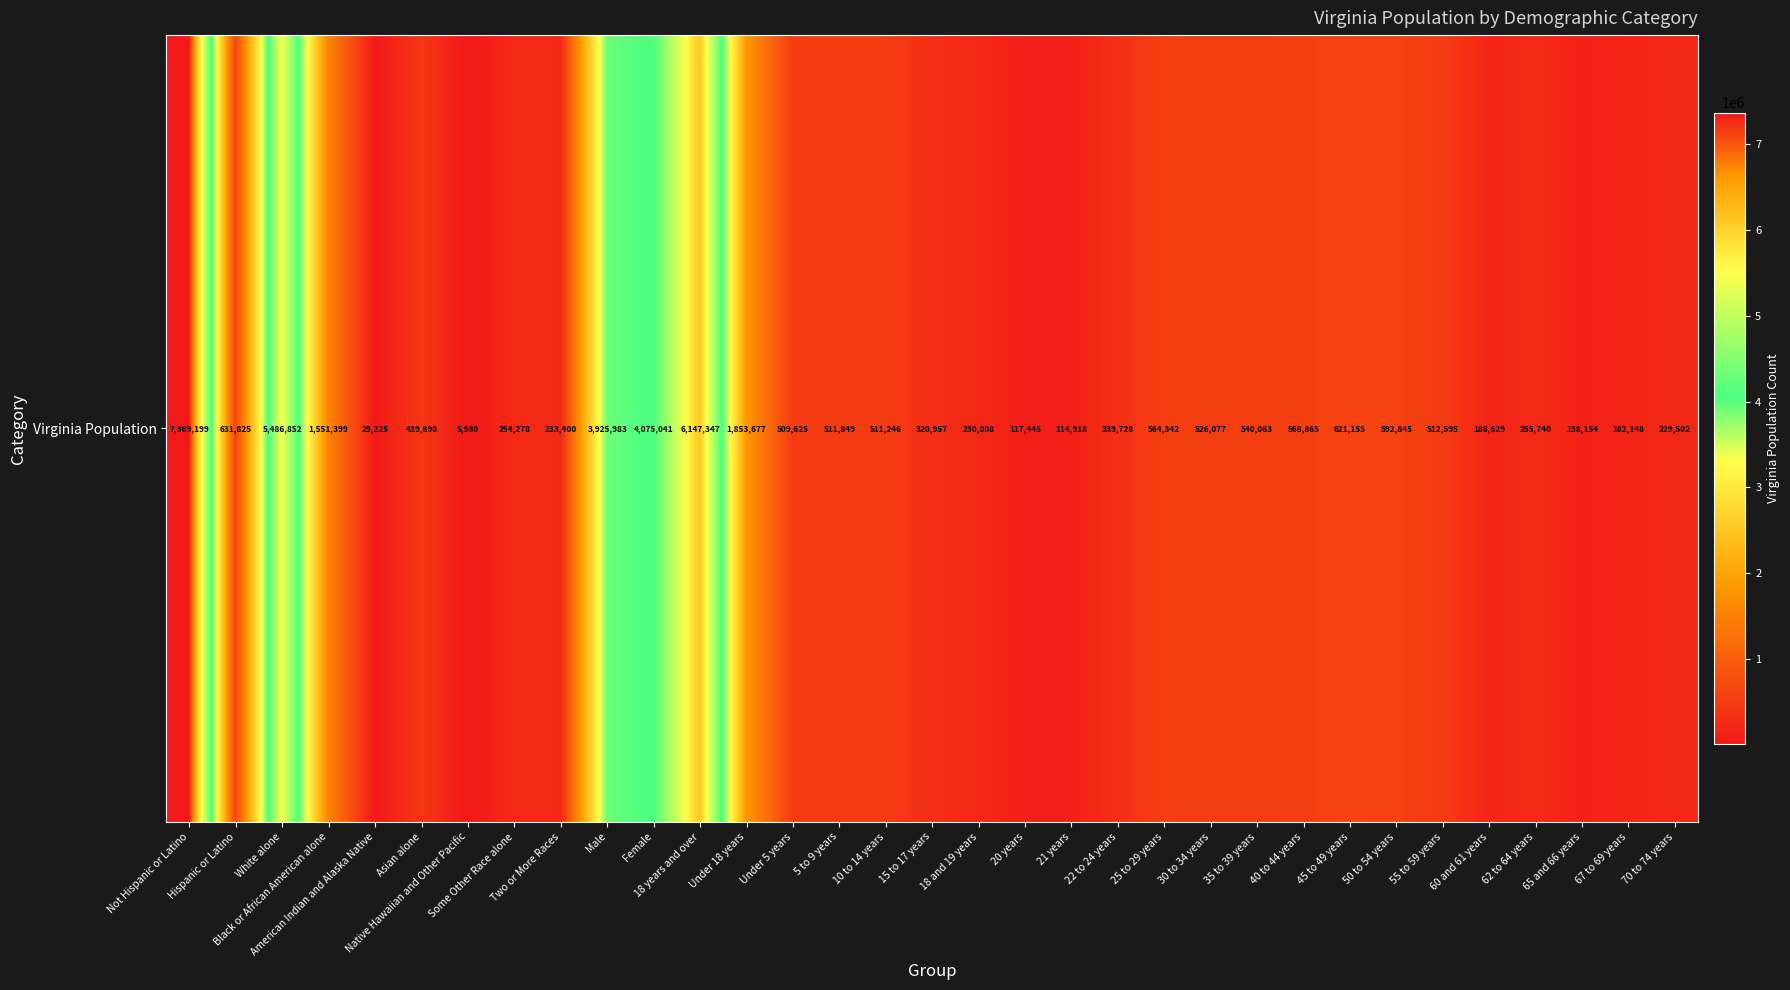

At which label is the value closest to 3687589?

Male